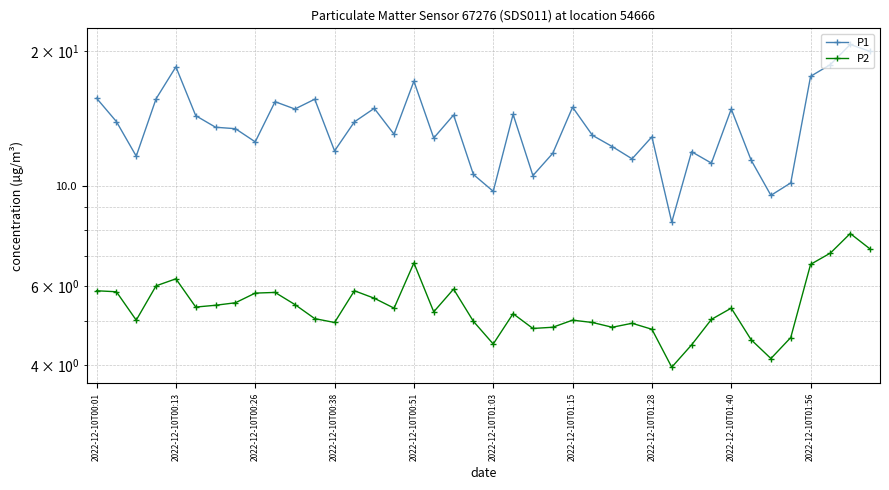

The P1 series shows 4.7 at 17. True or false?

False